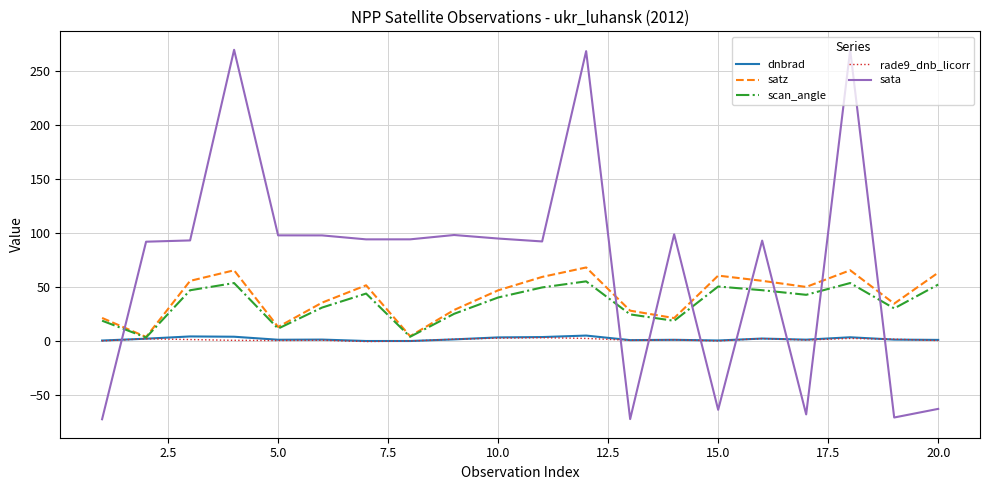

Which series has the largest total across all categories?

sata